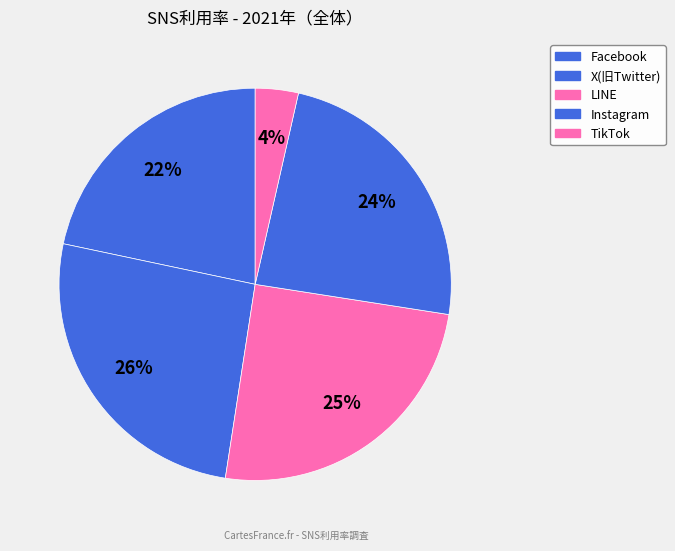

How many slices are in this pie chart?

5